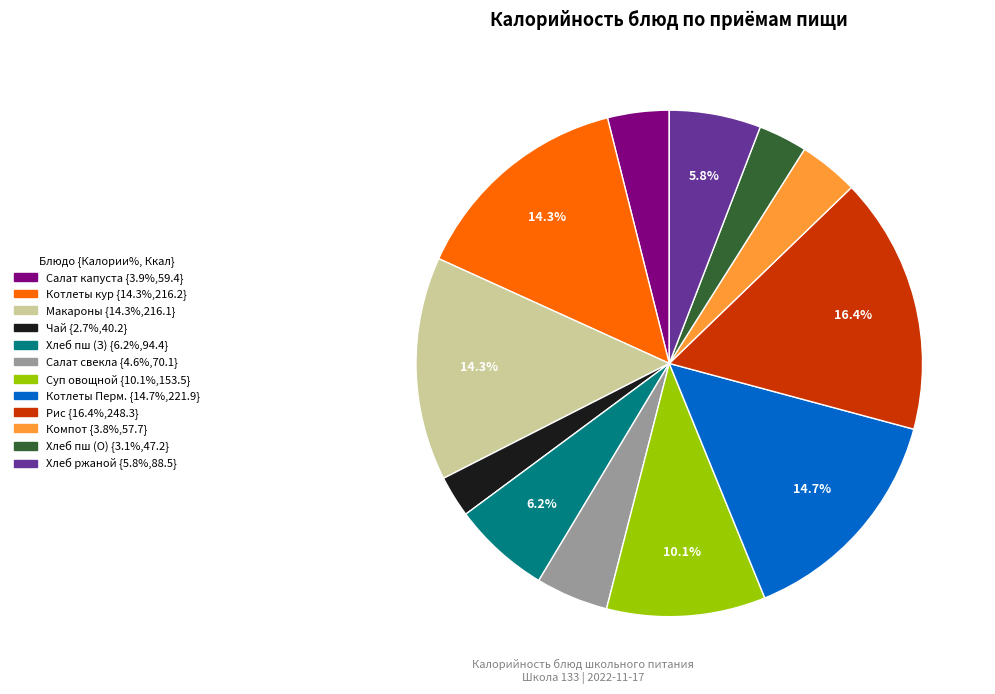

Is there a majority slice in this chart?

No